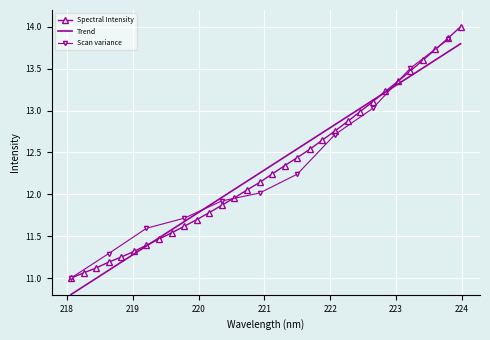

What value does the data have at 222.8355?

13.2